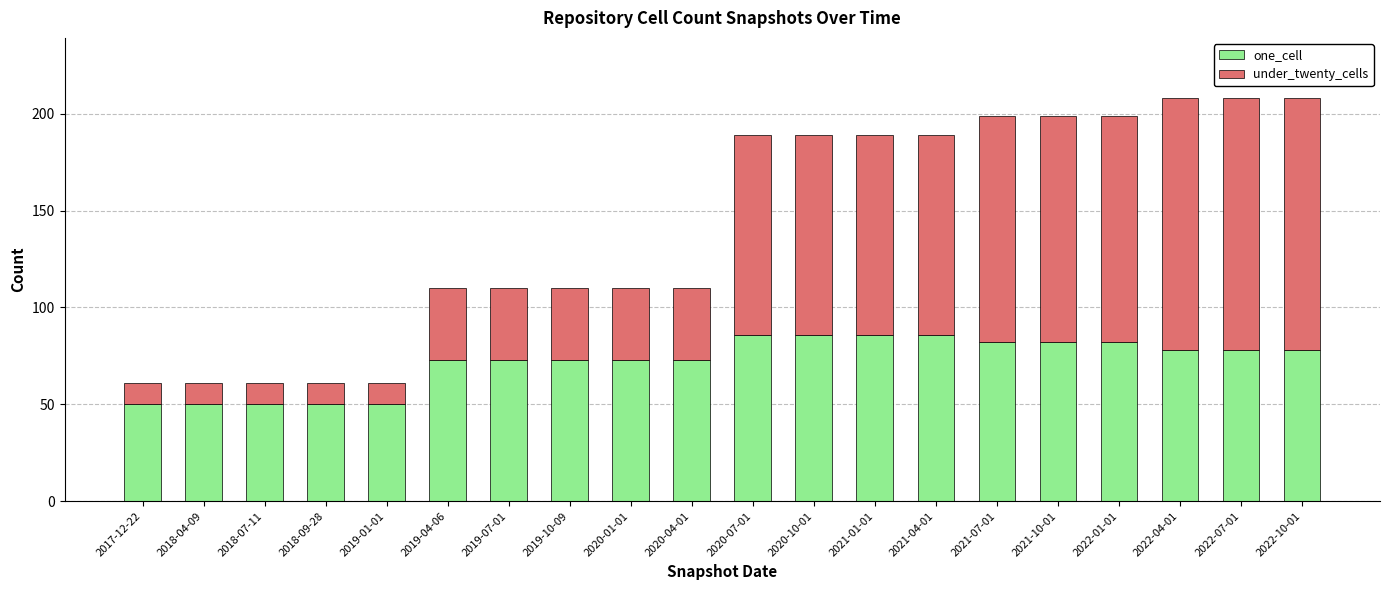

What is the lowest value of the one_cell series?

50